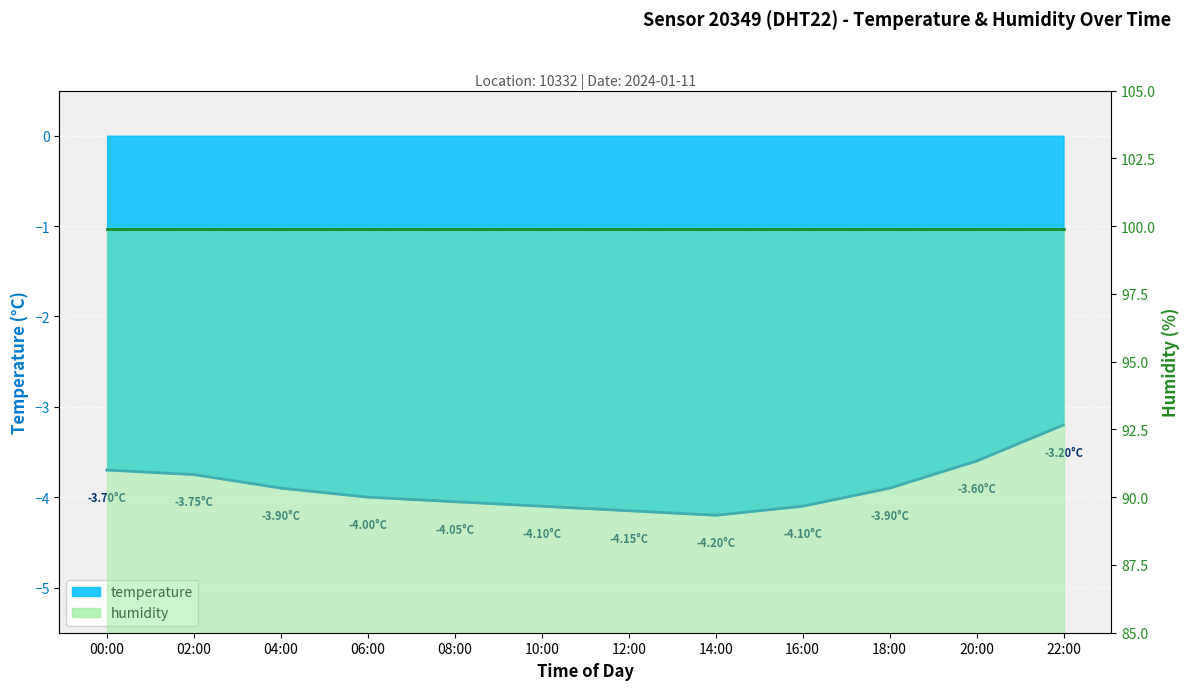

What is the difference between the second highest and minimum values?

0.6